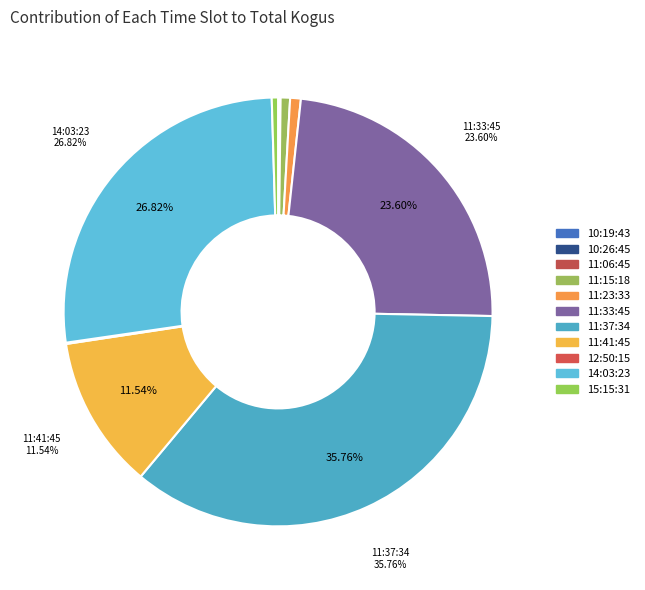

What is the change in value from 11:23:33 to 15:15:31?

-7